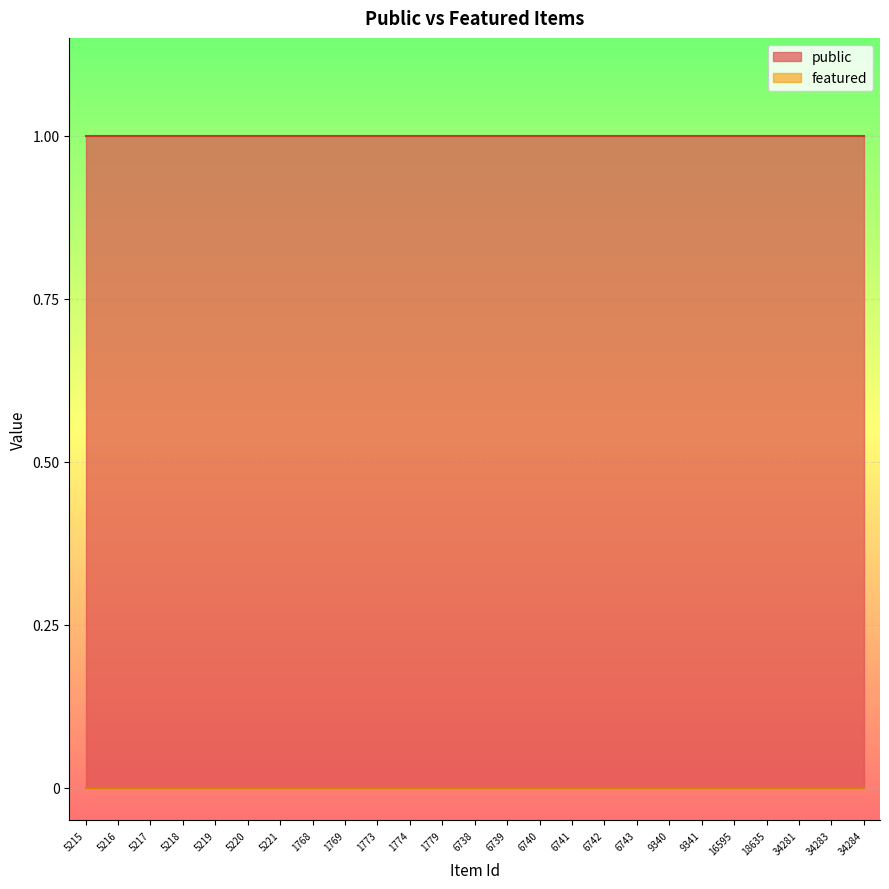

List the series in order of their overall mean, lowest first.

featured, public